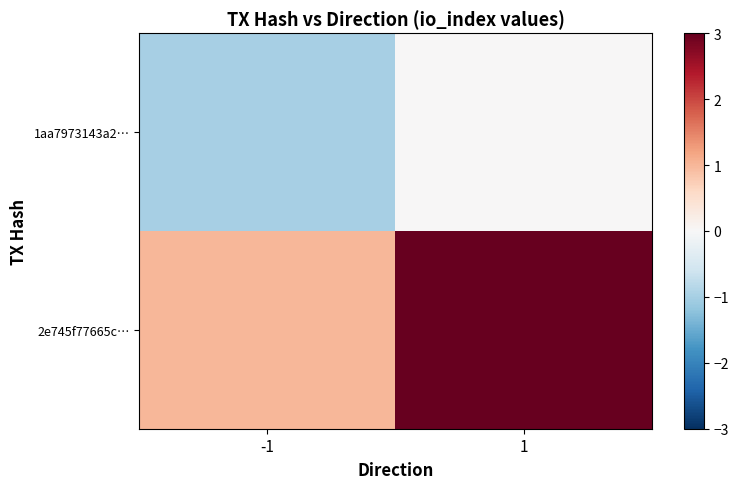

Reading left to right, extract all data points from this chart.

1aa7973143a2…: -1=-1	1=0
2e745f77665c…: -1=1	1=3